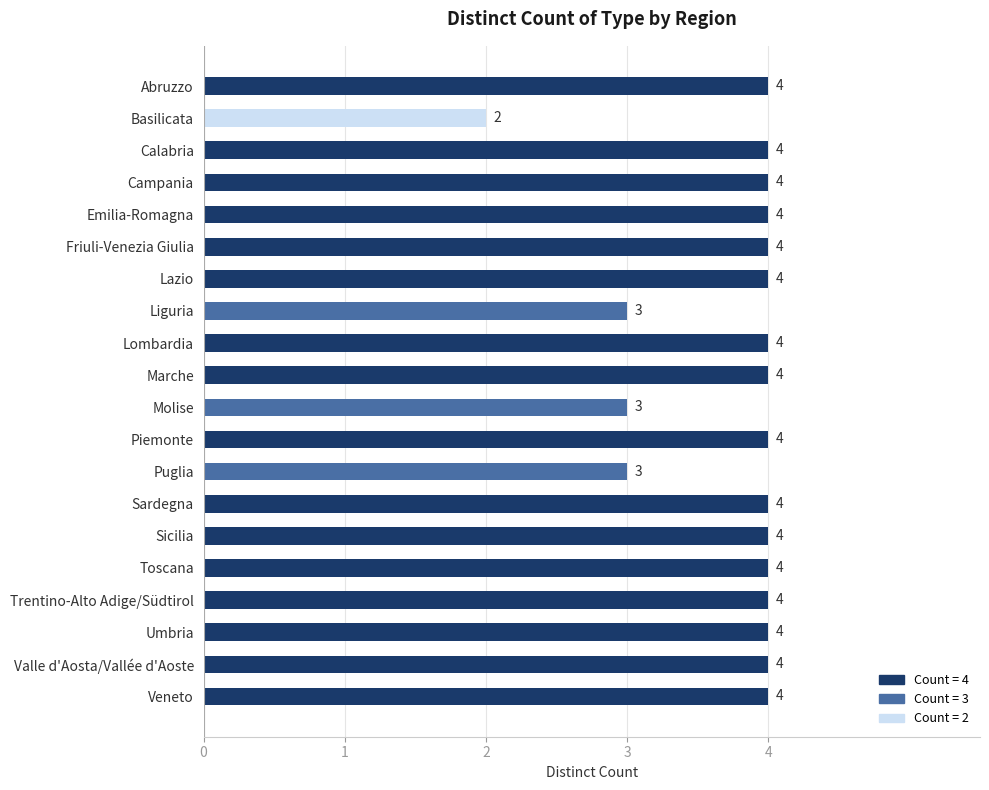

Reading bottom to top, what are all the values shown in this chart?

4	4	4	4	4	4	4	3	4	3	4	4	3	4	4	4	4	4	2	4